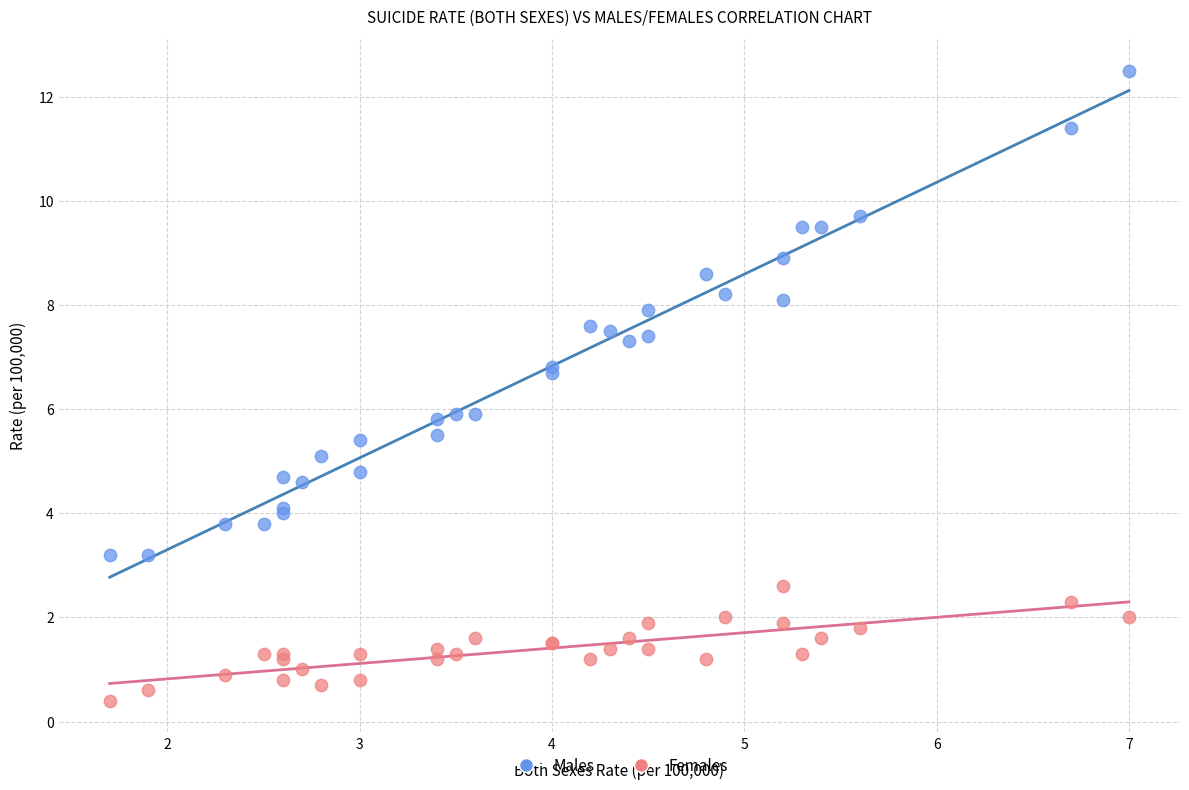

What are all the series names shown in the legend?

Males, Females